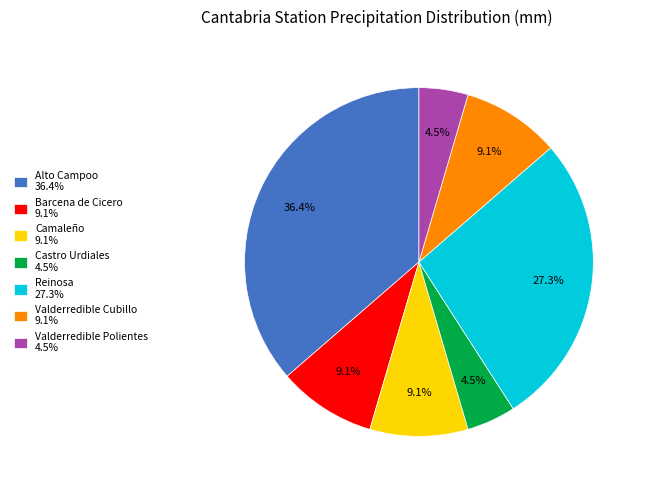

Does any single category account for the majority?

No